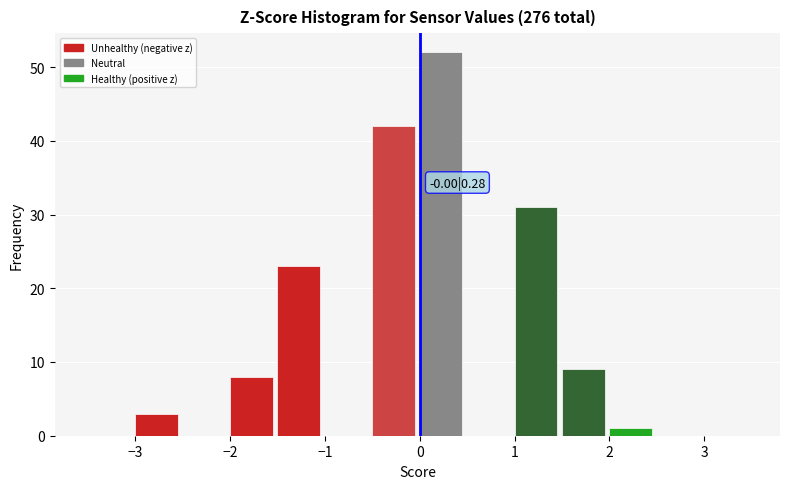

Over which range of the x-axis is the bar tallest?

0.0 to 0.5